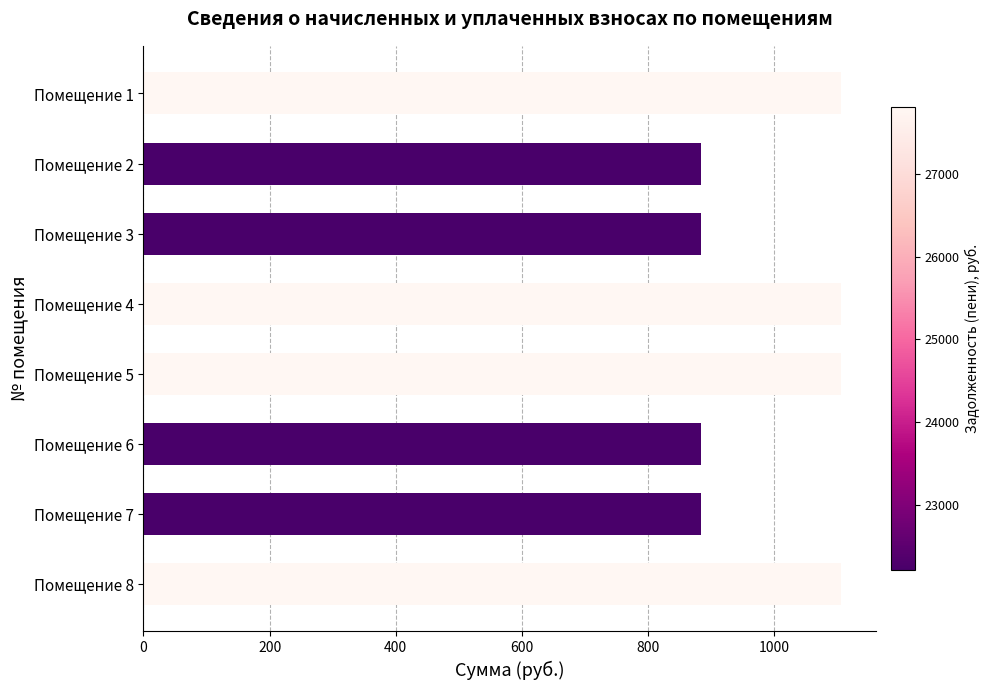

What is the average value?

994.5